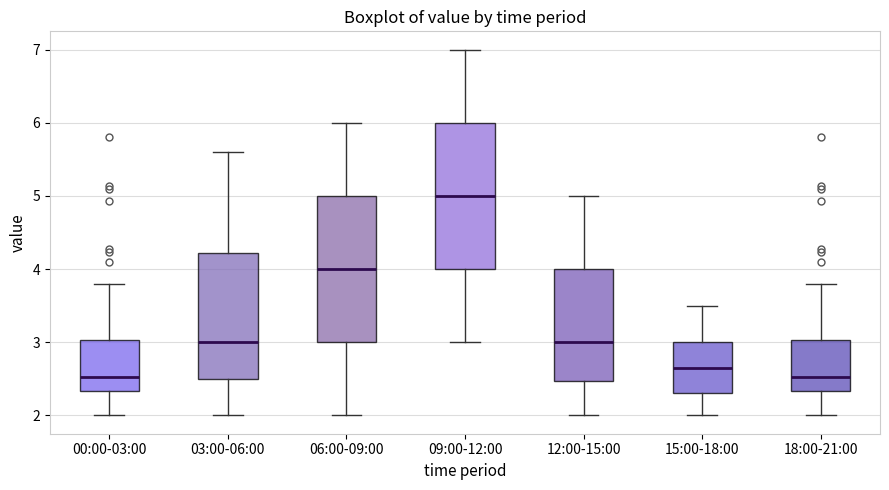

Reading left to right, transcribe this box plot: for each box, give where its median line is, the range the box spans, and where its two whiskers end, as read against the y-axis. The values are not printed on the chart, so give them approximately, as read against the axis.

00:00-03:00: median 2.5, box 2.3 to 3.0, whiskers 2.0 to 3.8
03:00-06:00: median 3.0, box 2.5 to 4.2, whiskers 2.0 to 5.6
06:00-09:00: median 4.0, box 3.0 to 5.0, whiskers 2.0 to 6.0
09:00-12:00: median 5.0, box 4.0 to 6.0, whiskers 3.0 to 7.0
12:00-15:00: median 3.0, box 2.5 to 4.0, whiskers 2.0 to 5.0
15:00-18:00: median 2.7, box 2.3 to 3.0, whiskers 2.0 to 3.5
18:00-21:00: median 2.5, box 2.3 to 3.0, whiskers 2.0 to 3.8